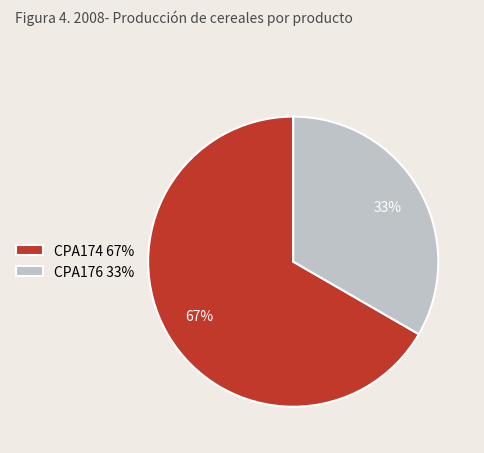

Approximately how many times larger is the value at CPA176 compared to CPA174?

0.5